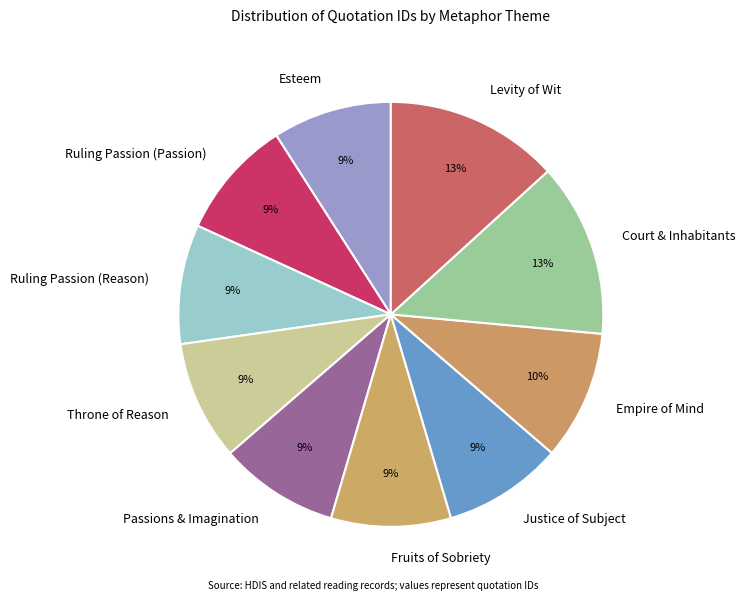

Is there any slice that represents more than half of the pie?

No